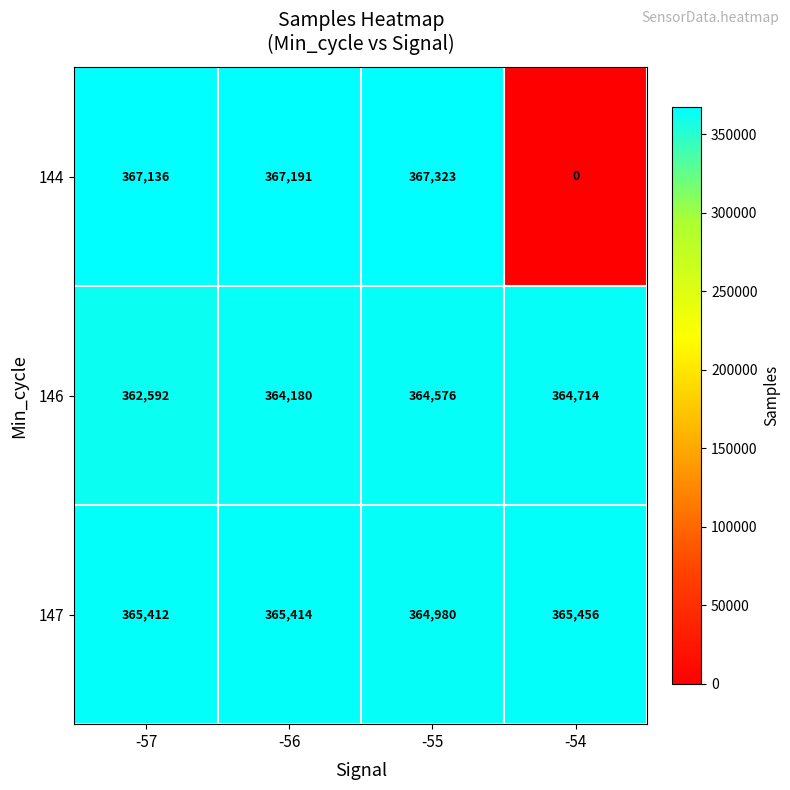

Which series changed the most between -56 and -55?

147